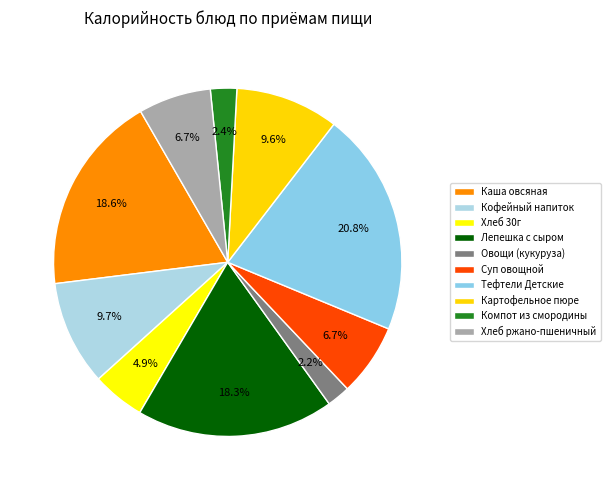

What percentage is NOT represented by Каша овсяная?

81.4%